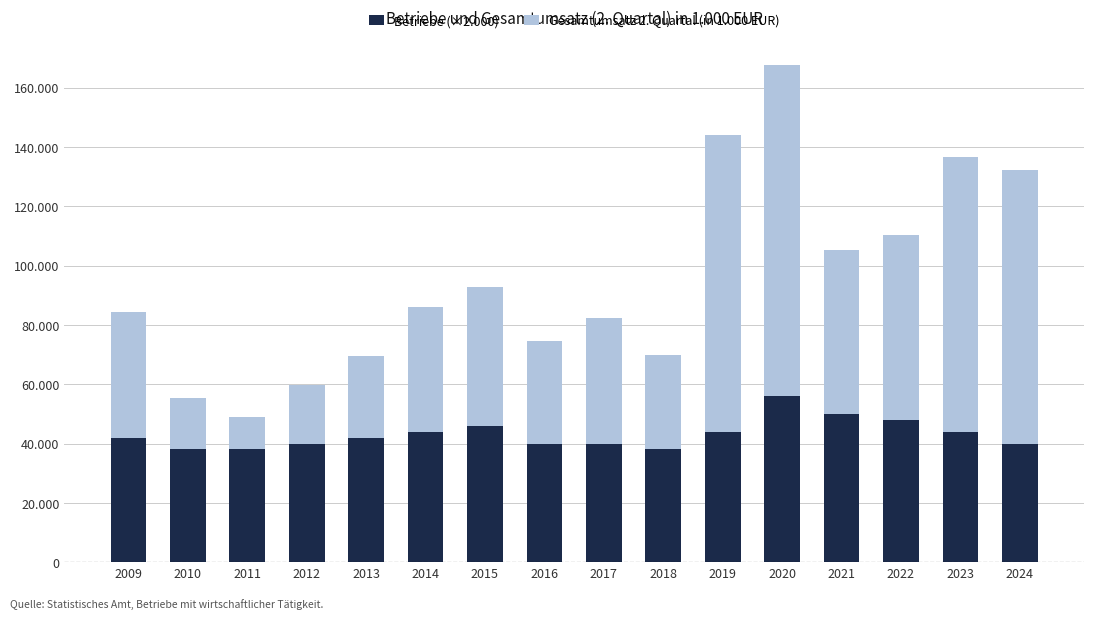

True or false: Gesamtumsatz 2. Quartal (in 1.000 EUR) has a value of 19895 at 2012.

True